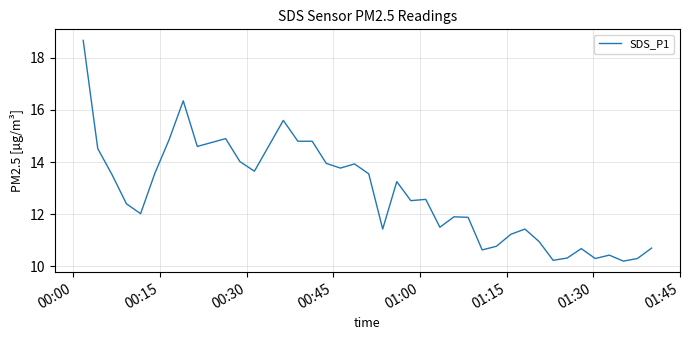

What is the minimum value shown in the chart?

10.2